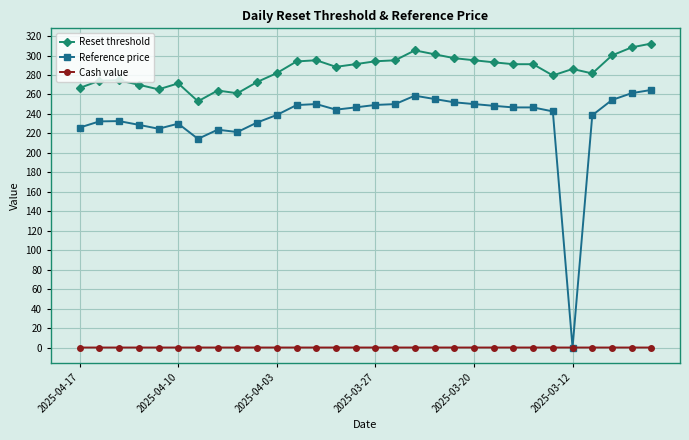

What is the value of the Reset threshold point at the 27th from the left?

281.6